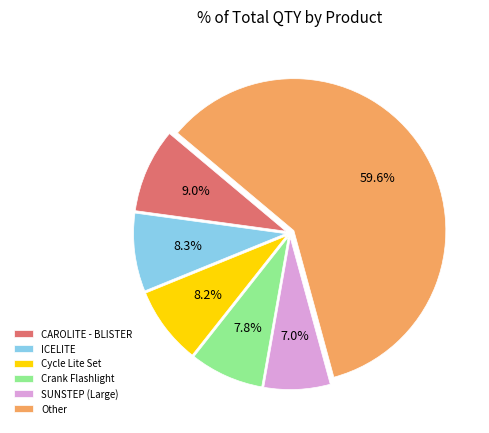

To the nearest percent, what is the difference between the largest and smallest slice percentages?

53%